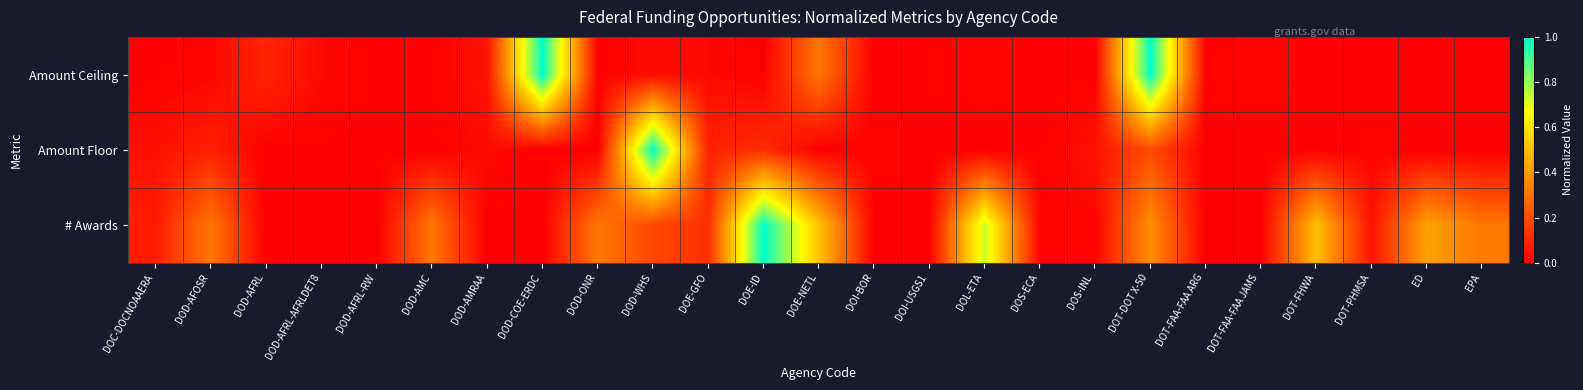

Reading left to right, extract all data points from this chart.

Amount Ceiling: DOC-DOCNOAAERA=0.0	DOD-AFOSR=0.0	DOD-AFRL=0.1	DOD-AFRL-AFRLDET8=0.0	DOD-AFRL-RW=0.0	DOD-AMC=0.0	DOD-AMRAA=0.0	DOD-COE-ERDC=1.0	DOD-ONR=0.0	DOD-WHS=0.0	DOE-GFO=0.0	DOE-ID=0.0	DOE-NETL=0.3	DOI-BOR=0.0	DOI-USGS1=0.0	DOL-ETA=0.0	DOS-ECA=0.0	DOS-INL=0.0	DOT-DOT X-50=1.0	DOT-FAA-FAA ARG=0.0	DOT-FAA-FAA JAMS=0.0	DOT-FHWA=0.0	DOT-PHMSA=0.0	ED=0.0	EPA=0.0
Amount Floor: DOC-DOCNOAAERA=0.0	DOD-AFOSR=0.1	DOD-AFRL=0.0	DOD-AFRL-AFRLDET8=0.0	DOD-AFRL-RW=0.0	DOD-AMC=0.0	DOD-AMRAA=0.0	DOD-COE-ERDC=0.0	DOD-ONR=0.0	DOD-WHS=1.0	DOE-GFO=0.1	DOE-ID=0.1	DOE-NETL=0.0	DOI-BOR=0.0	DOI-USGS1=0.0	DOL-ETA=0.0	DOS-ECA=0.0	DOS-INL=0.1	DOT-DOT X-50=0.2	DOT-FAA-FAA ARG=0.0	DOT-FAA-FAA JAMS=0.0	DOT-FHWA=0.0	DOT-PHMSA=0.0	ED=0.0	EPA=0.0
# Awards: DOC-DOCNOAAERA=0.1	DOD-AFOSR=0.3	DOD-AFRL=0.0	DOD-AFRL-AFRLDET8=0.0	DOD-AFRL-RW=0.0	DOD-AMC=0.3	DOD-AMRAA=0.0	DOD-COE-ERDC=0.0	DOD-ONR=0.3	DOD-WHS=0.2	DOE-GFO=0.1	DOE-ID=1.0	DOE-NETL=0.5	DOI-BOR=0.0	DOI-USGS1=0.0	DOL-ETA=0.7	DOS-ECA=0.0	DOS-INL=0.0	DOT-DOT X-50=0.4	DOT-FAA-FAA ARG=0.0	DOT-FAA-FAA JAMS=0.0	DOT-FHWA=0.5	DOT-PHMSA=0.1	ED=0.4	EPA=0.3